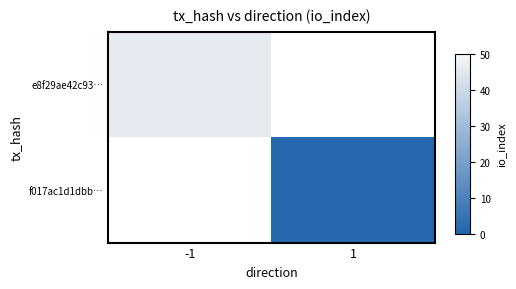

Rank the series by their maximum value, from highest to lowest.

e8f29ae42c93…, f017ac1d1dbb…